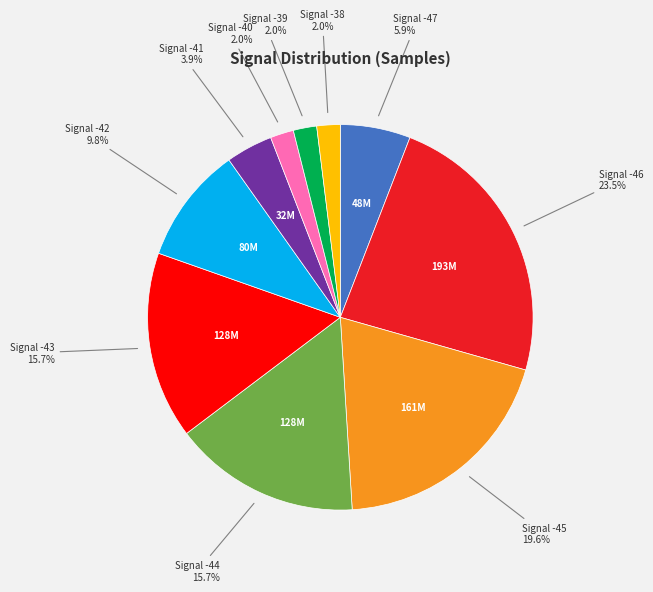

Is there a majority slice in this chart?

No